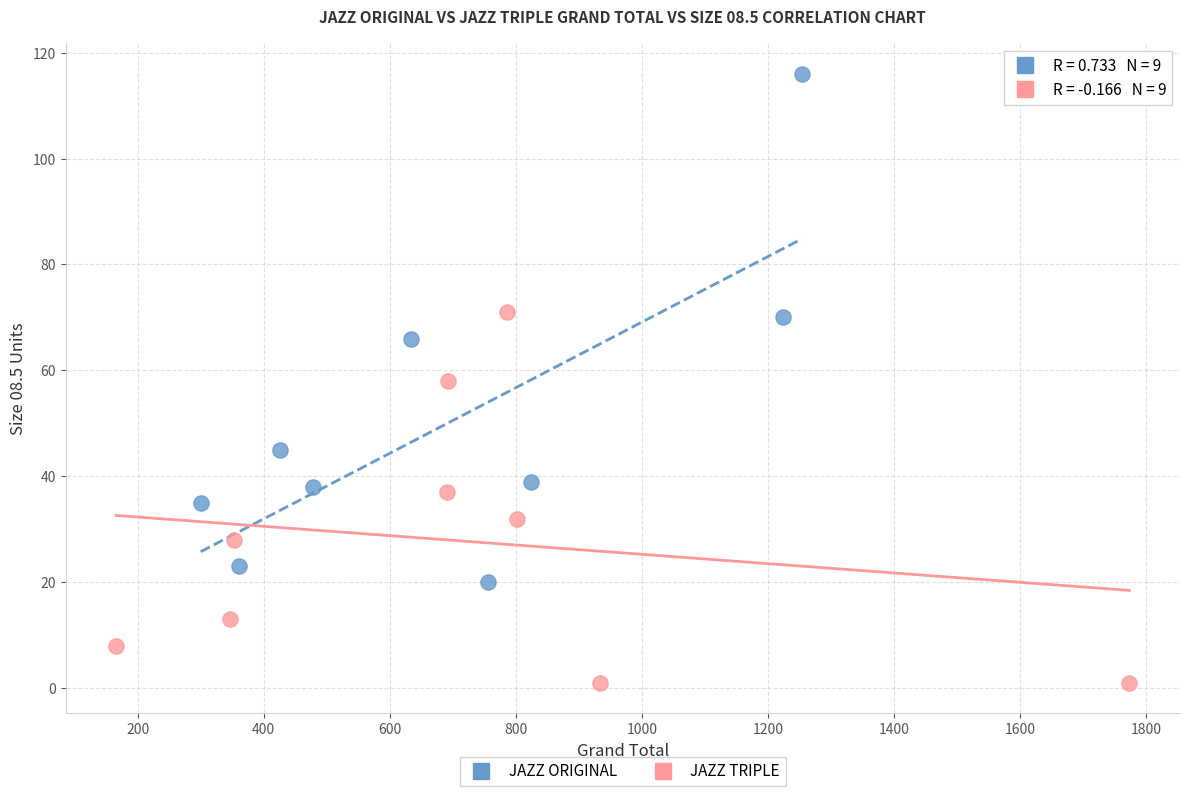

What are all the series names shown in the legend?

JAZZ ORIGINAL, JAZZ TRIPLE